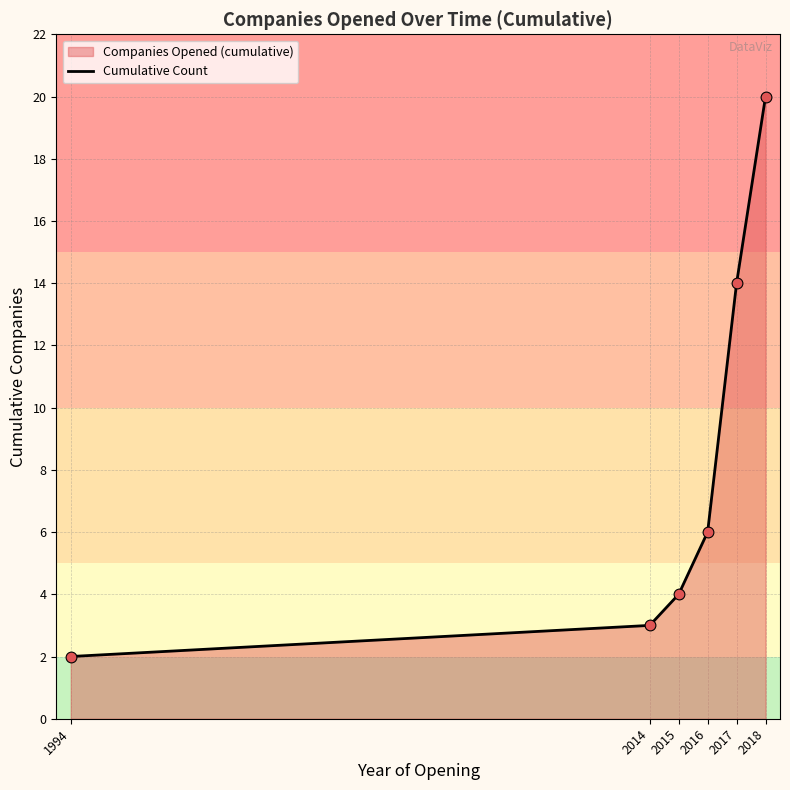

What is the change in value from 2014 to 2018?

+17